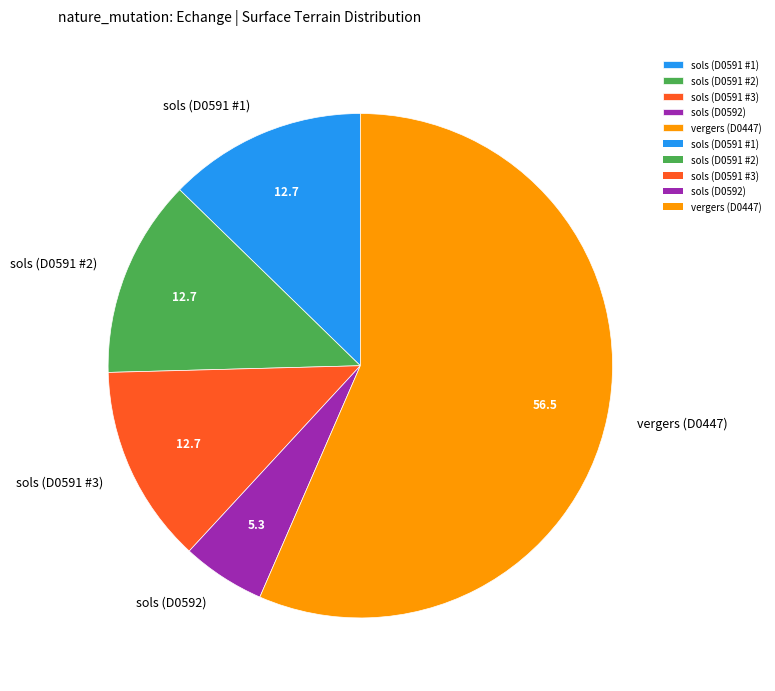

What is the ratio of the value at sols (D0591 #1) to the value at sols (D0591 #3)?

1.0